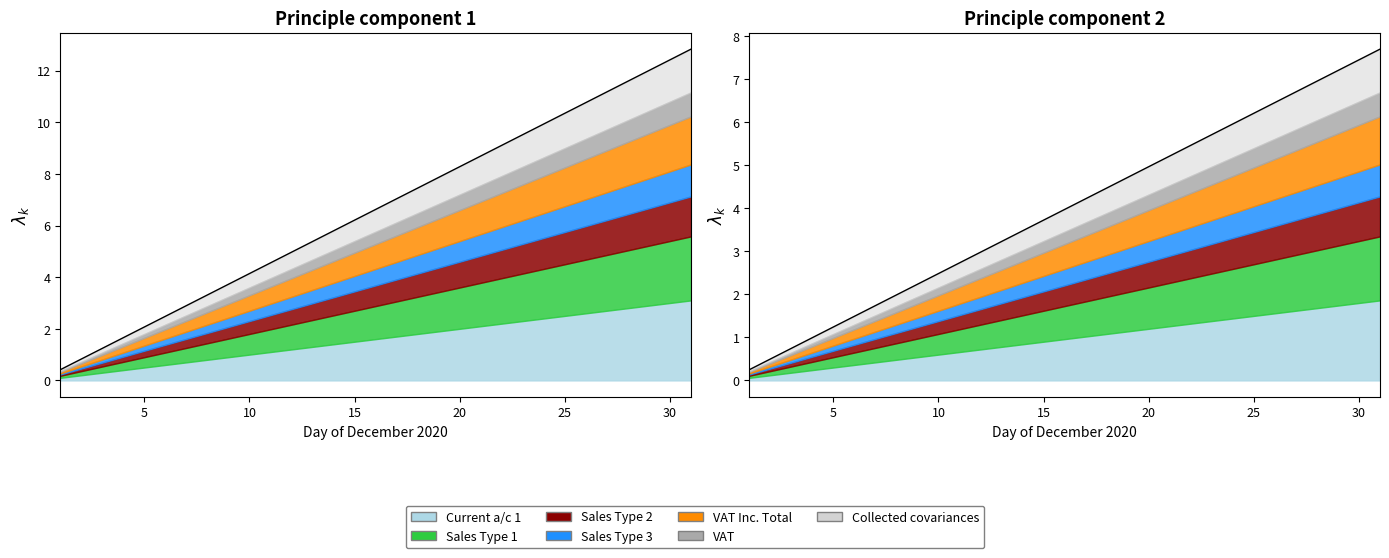

What is the change in value from 15 to 30?

+3.7